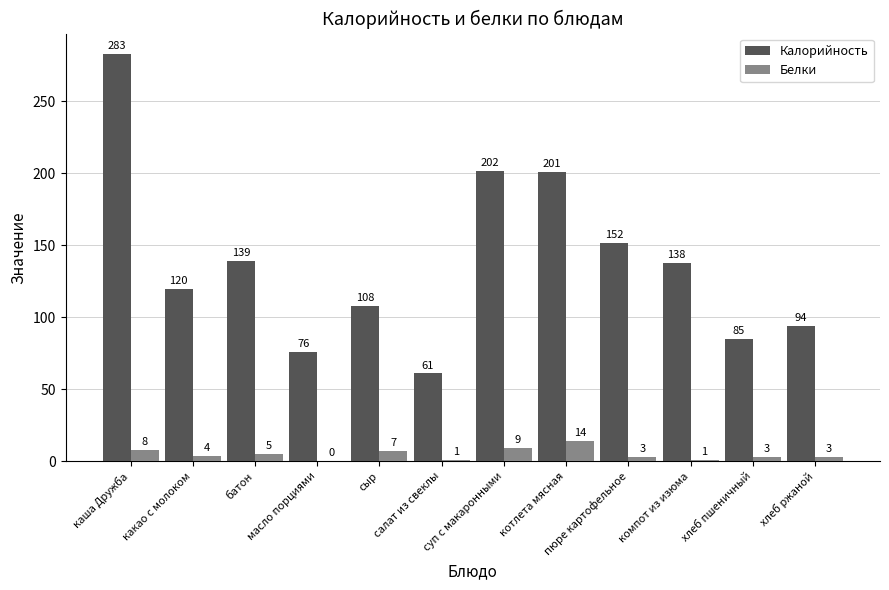

What is the greatest value displayed?

283